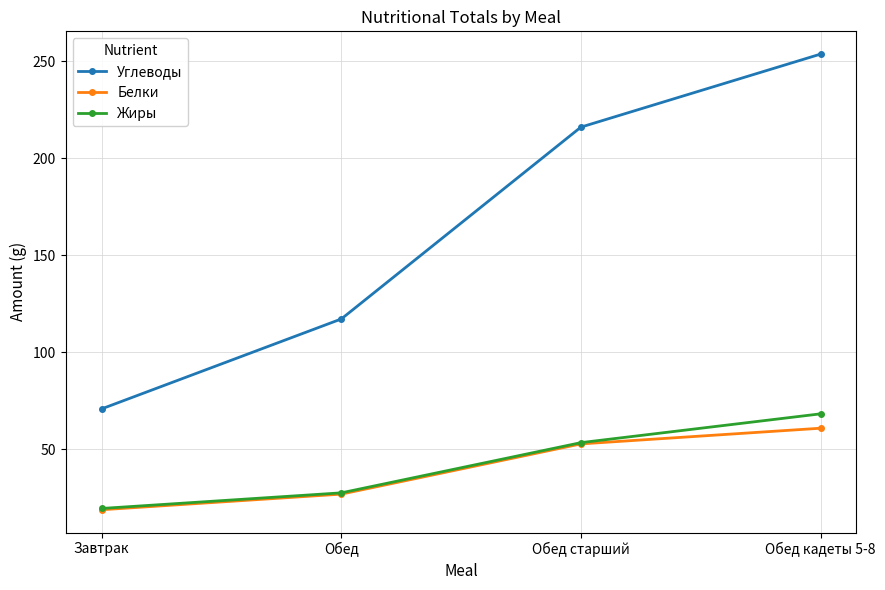

What is the sum of the Жиры values at Обед старший and Обед?

81.1